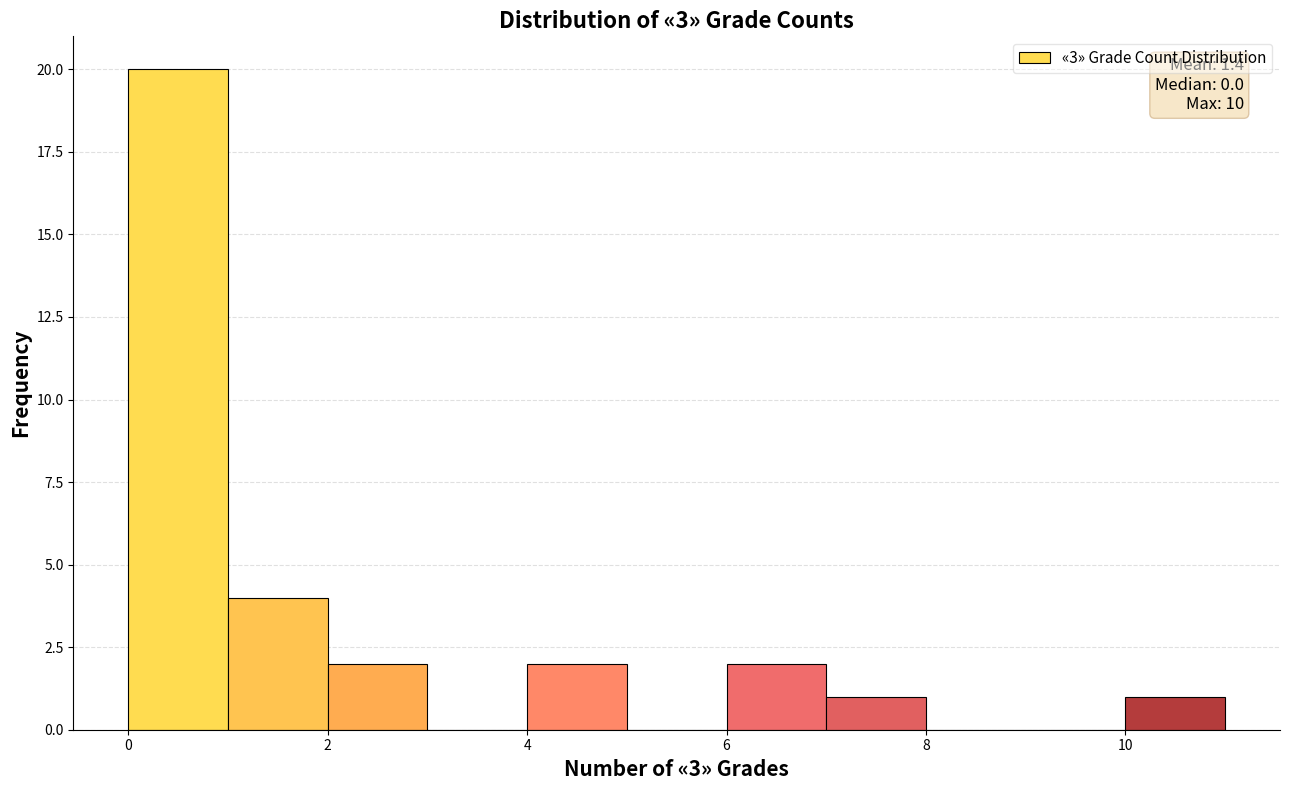

Over which range of the x-axis is the bar tallest?

0 to 1